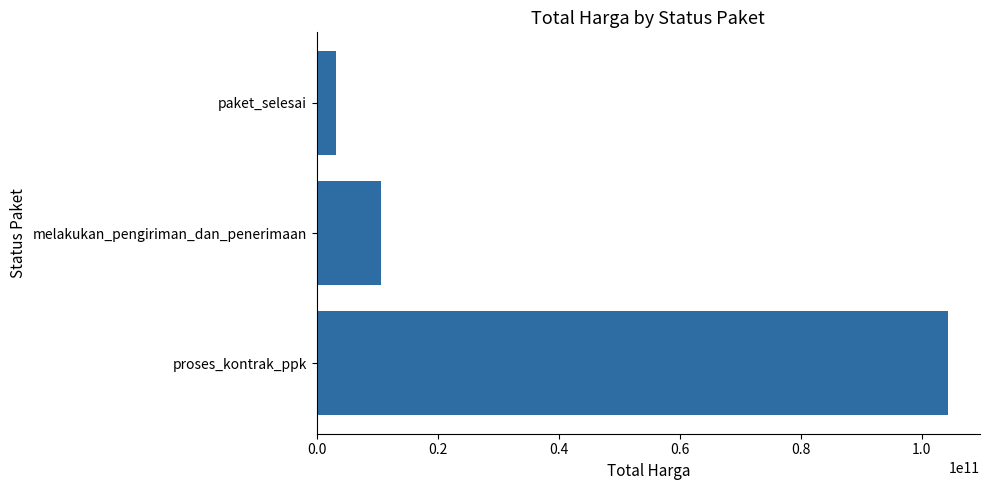

Count the number of categories in the chart.

3